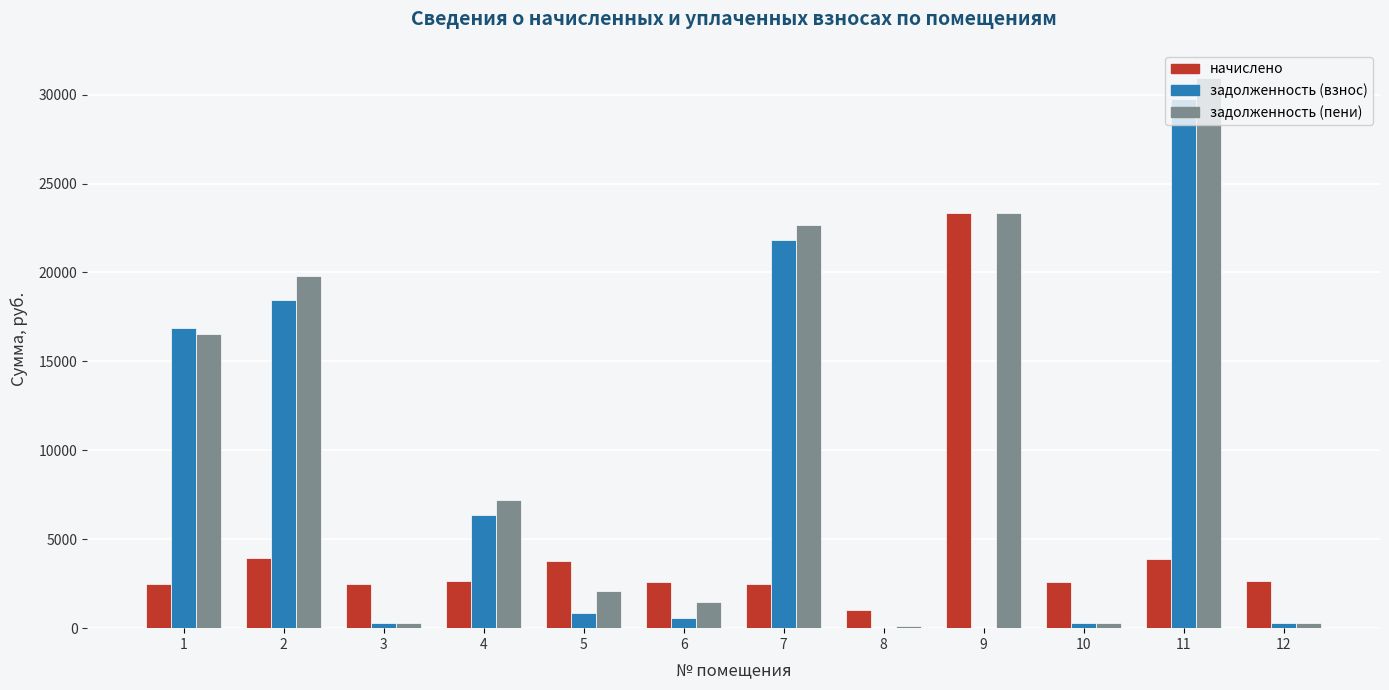

Which series has the largest total across all categories?

задолженность (пени)